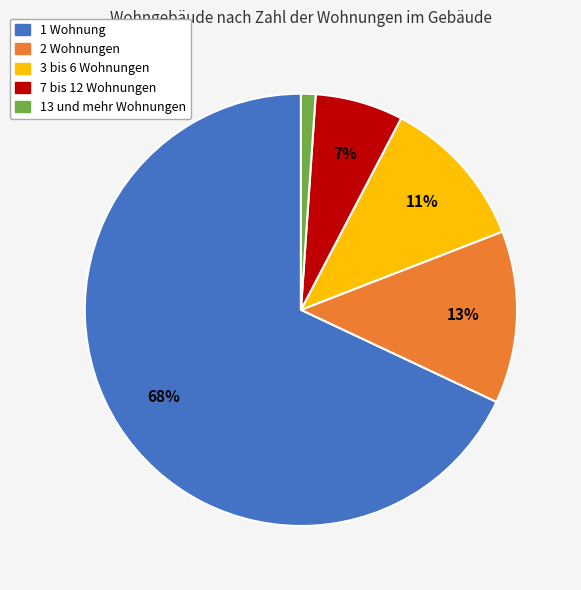

Is there a majority slice in this chart?

Yes